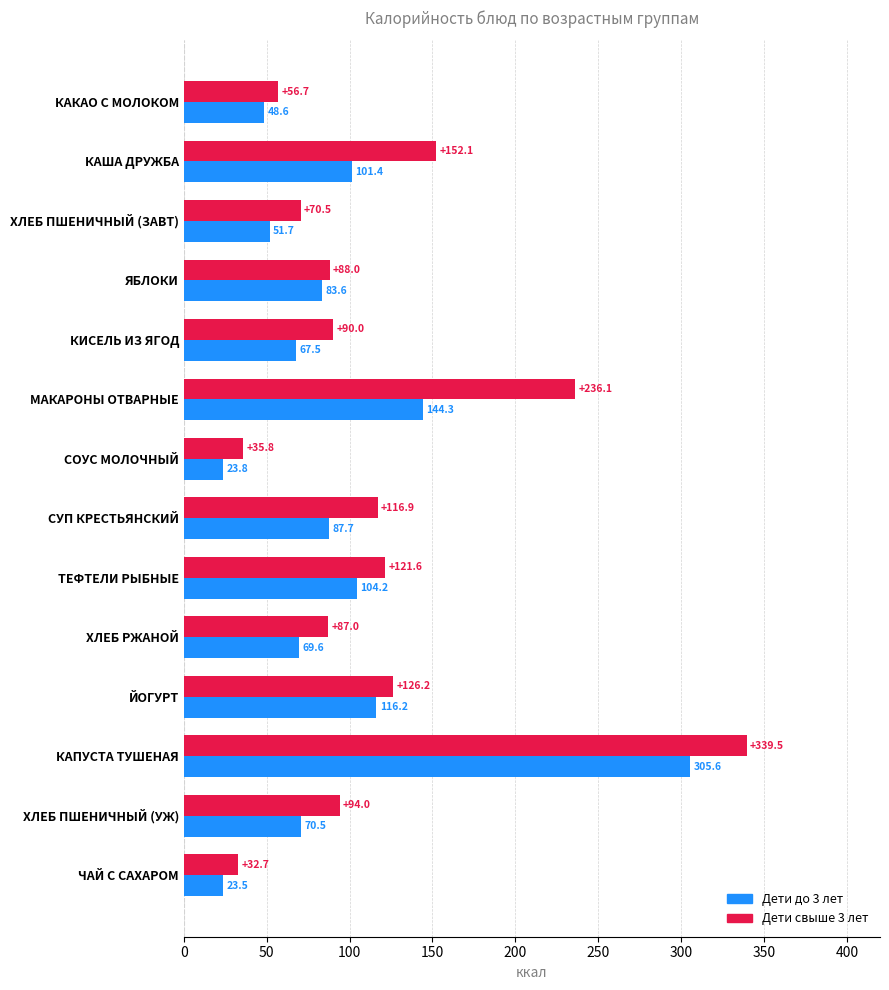

Rank the series by their average value, from highest to lowest.

Дети свыше 3 лет, Дети до 3 лет